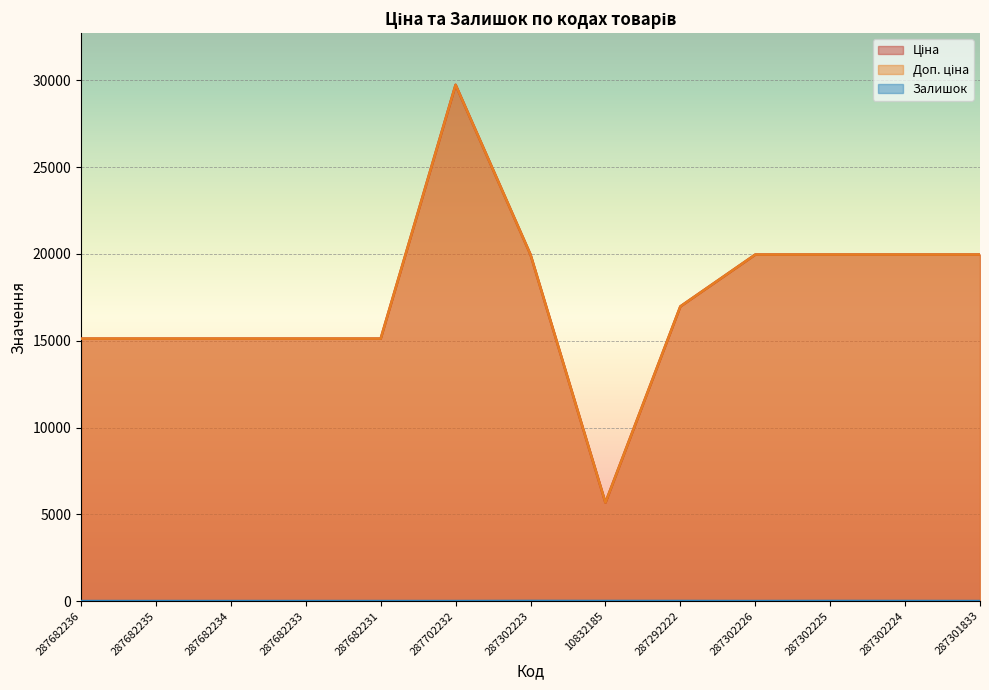

What is the label of the 5th point from the right?

287292222